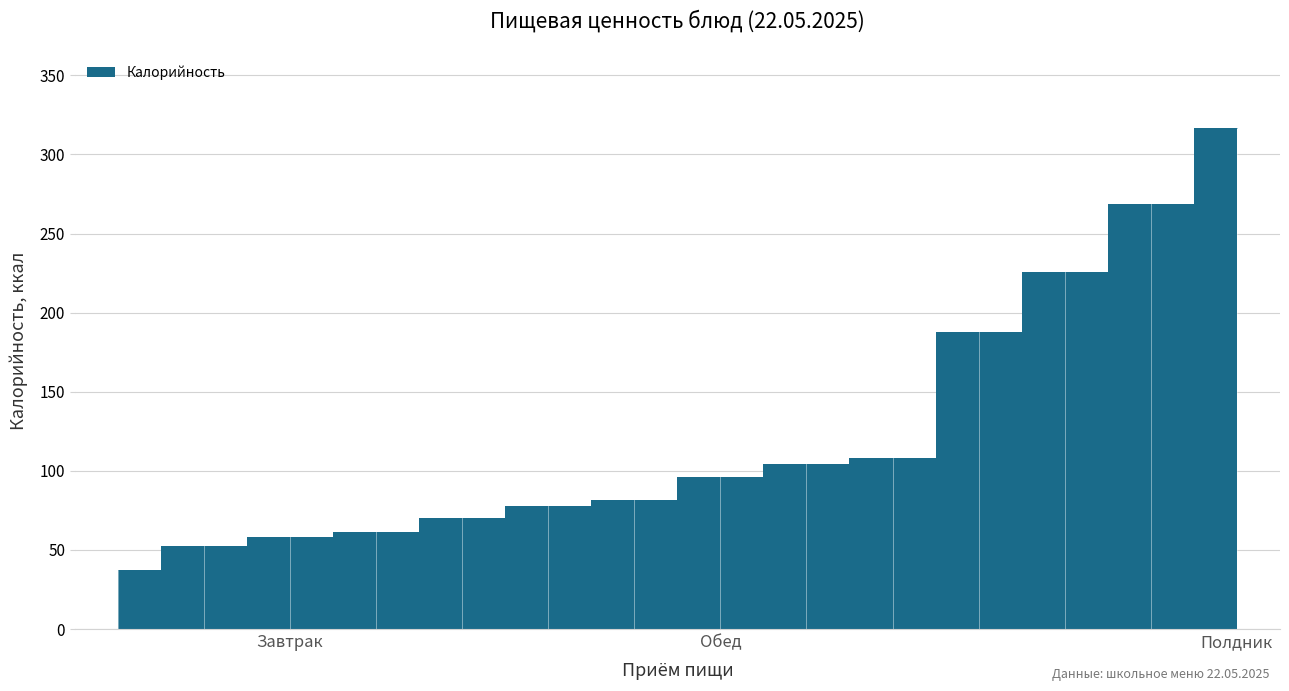

Is this an area chart (filled region under the line)?

No